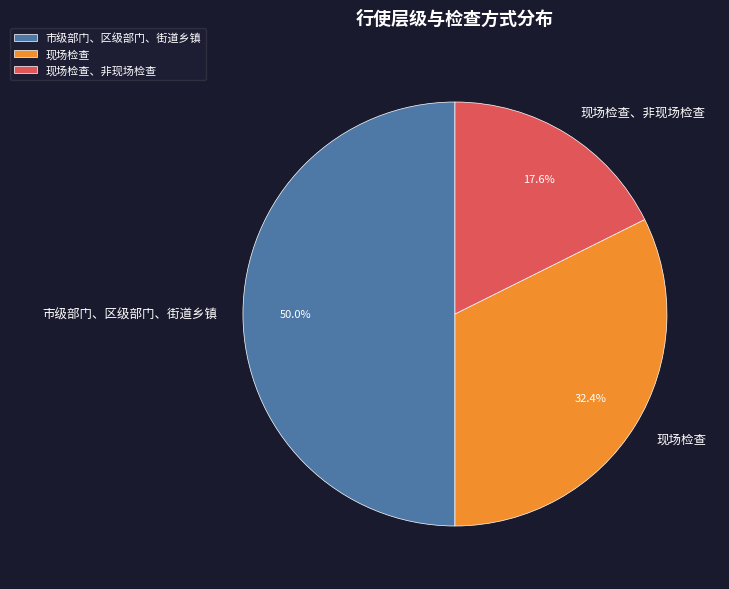

Count the number of slices in the pie.

3